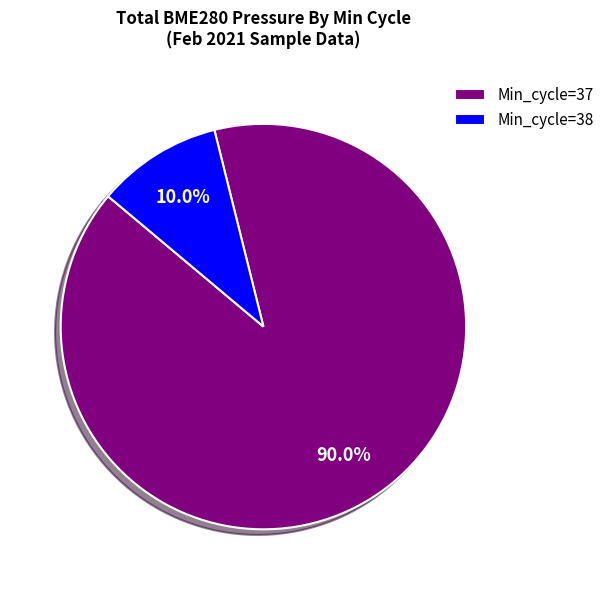

Which category has the biggest portion of the pie?

Min_cycle=37